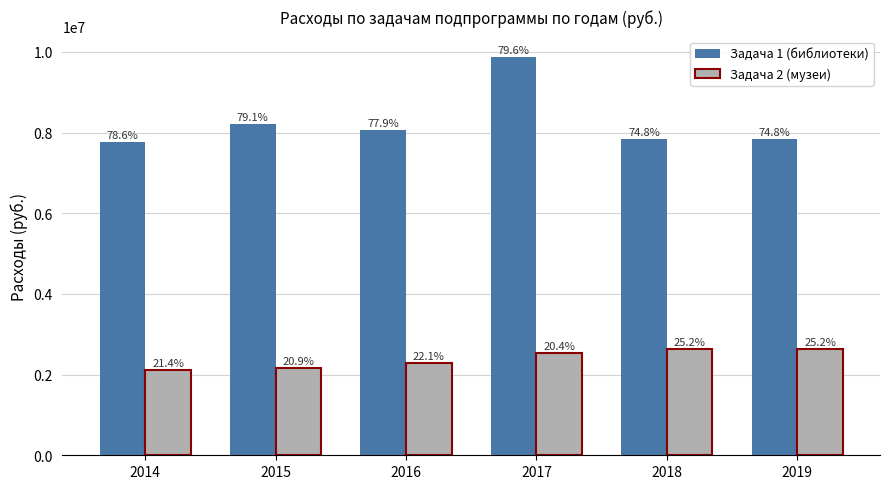

How many groups of bars are there?

6